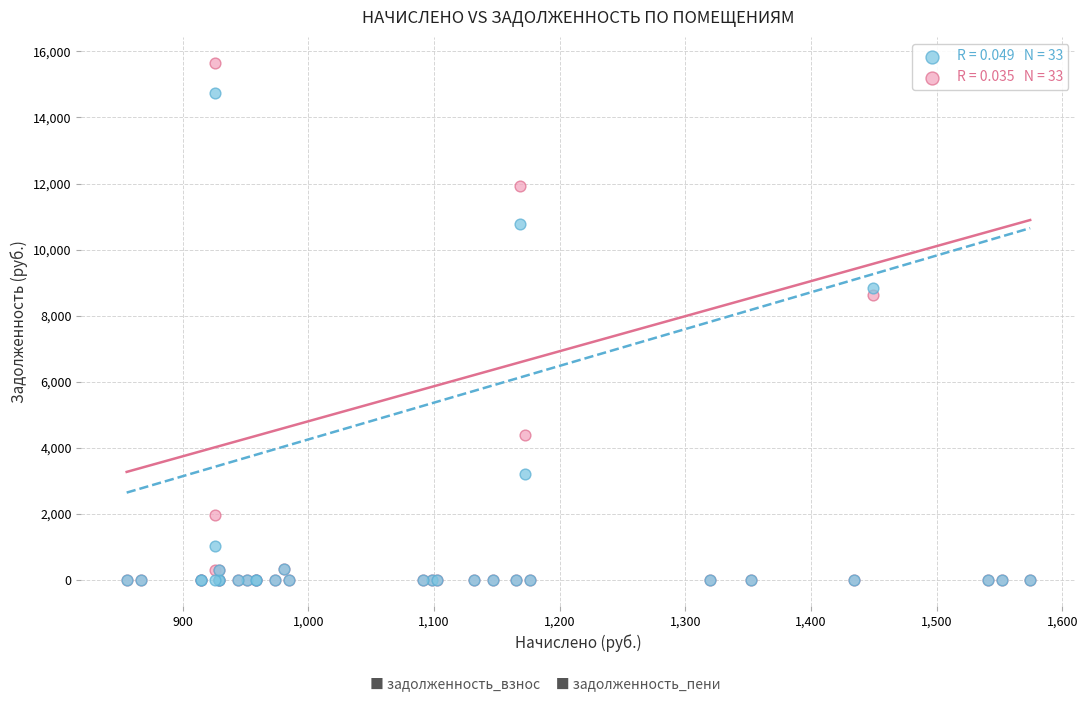

Across all series, what Y value is closest to 7827?

8623.6